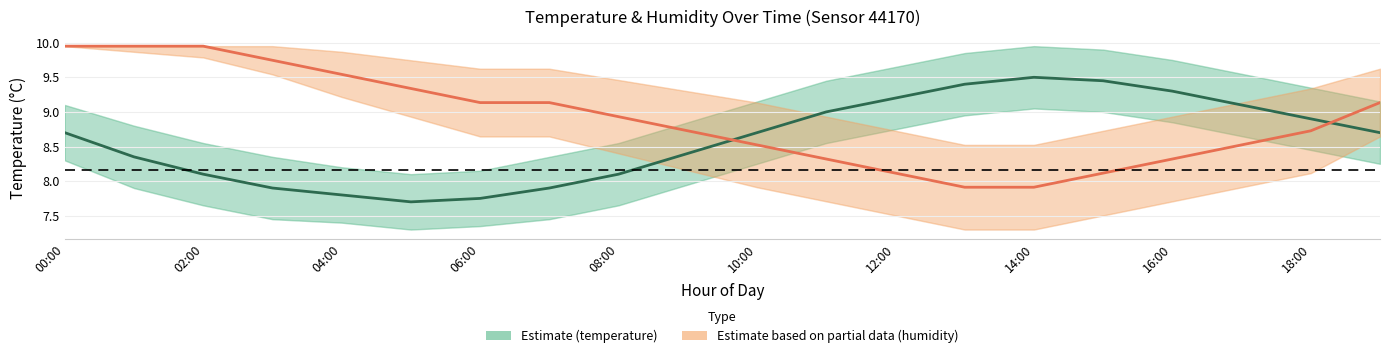

How many values in the Estimate based on partial data (humidity) series are below 8?

2